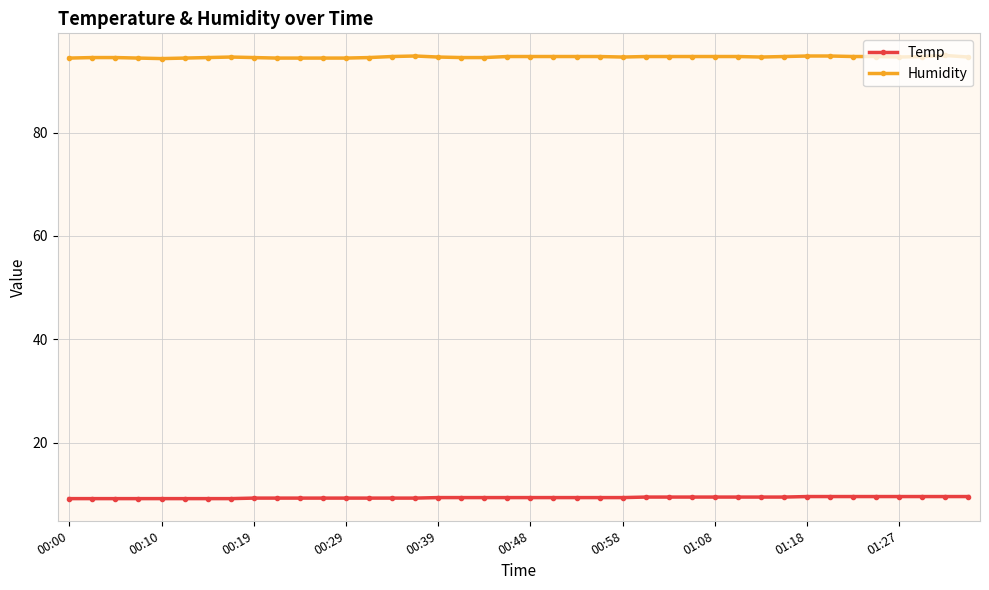

What is the maximum value for Humidity?

94.9